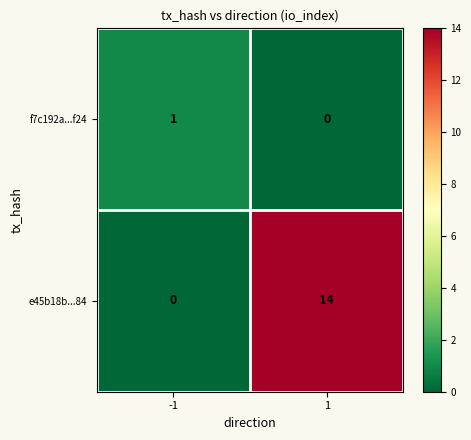

What is the total value across all series at -1?

1